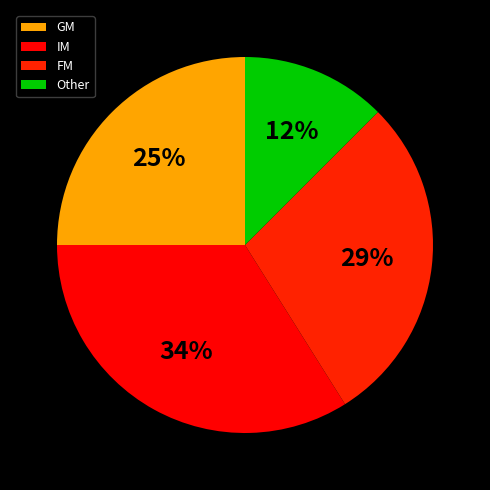

Is it true that GM is 40% of the pie?

False